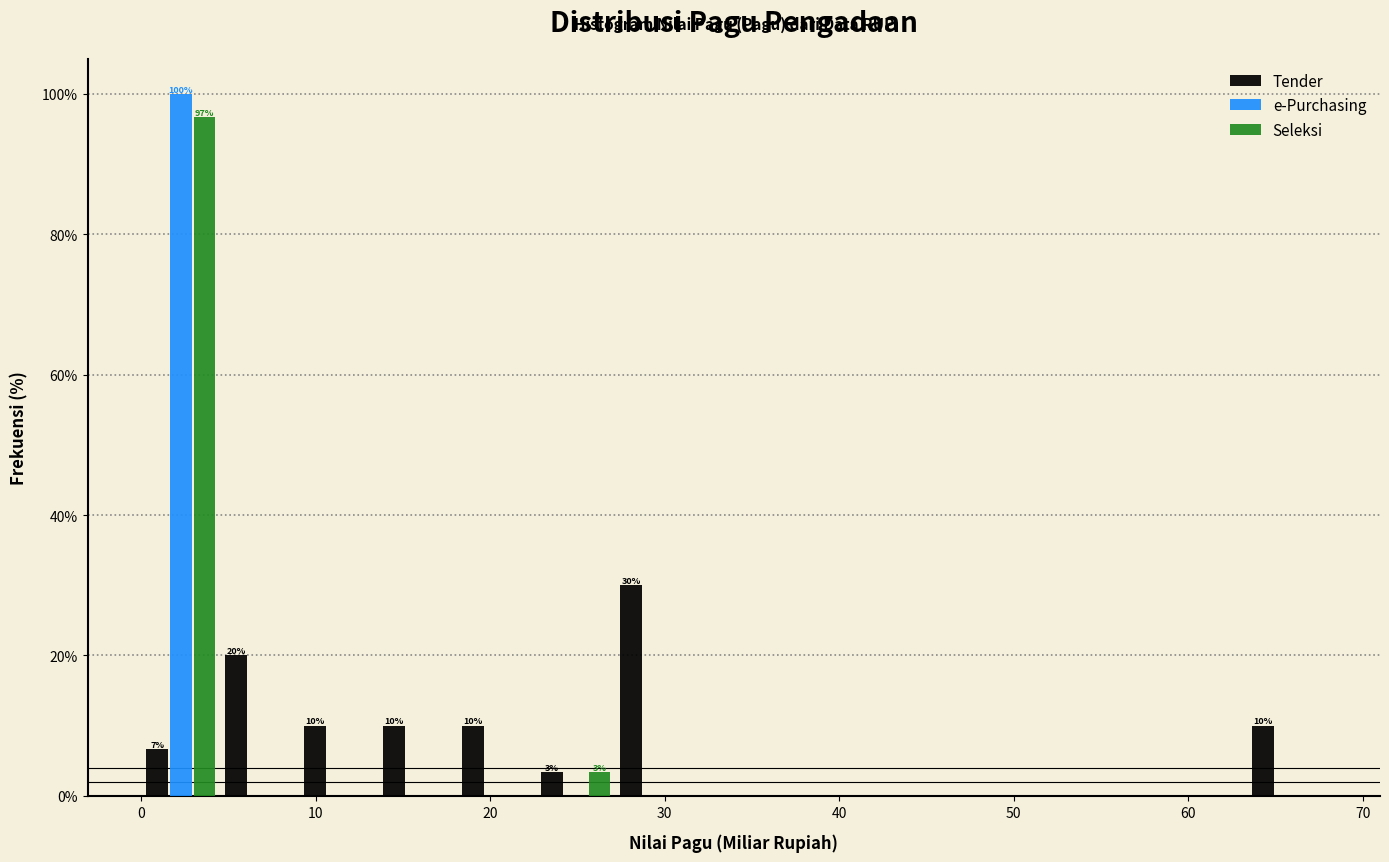

In the e-Purchasing series, which range on the x-axis has the tallest bar?

0 to 5